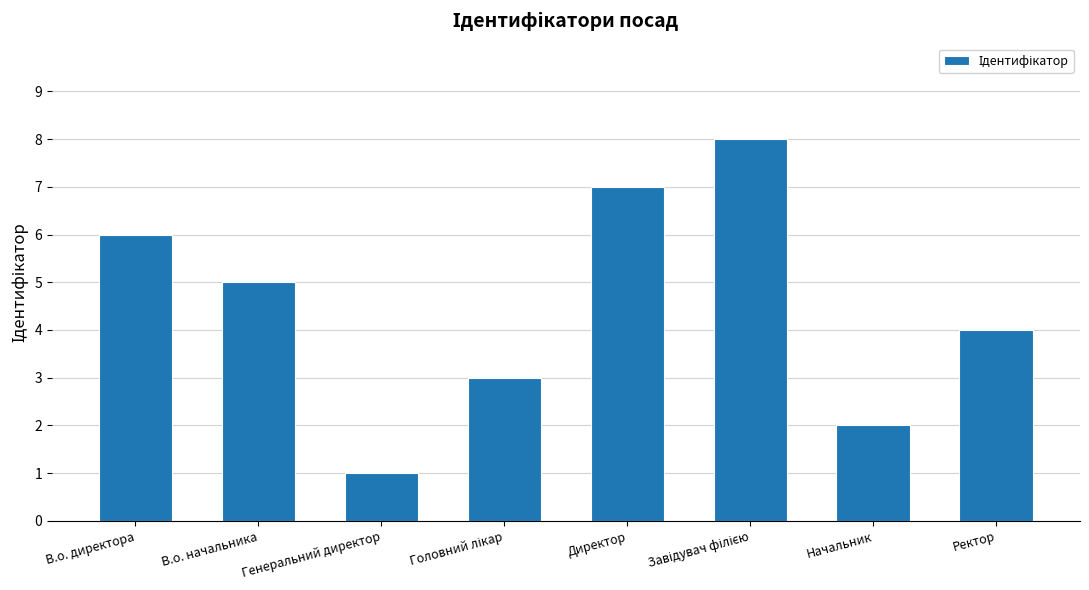

True or false: the data shows 1 at Начальник.

False